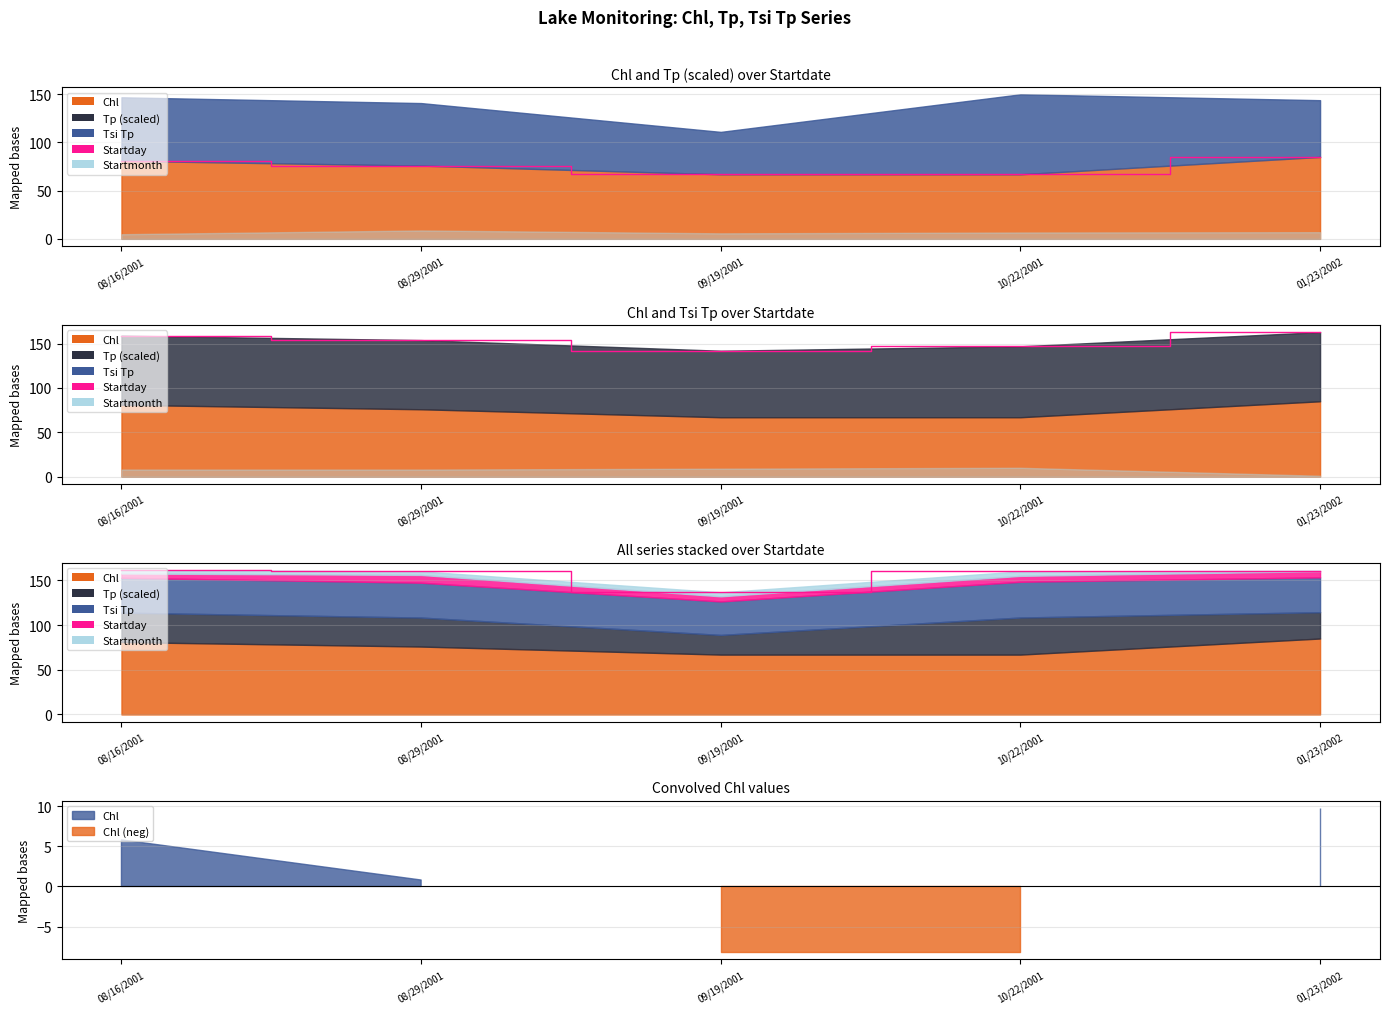

At which label is the value closest to 152?

08/29/2001